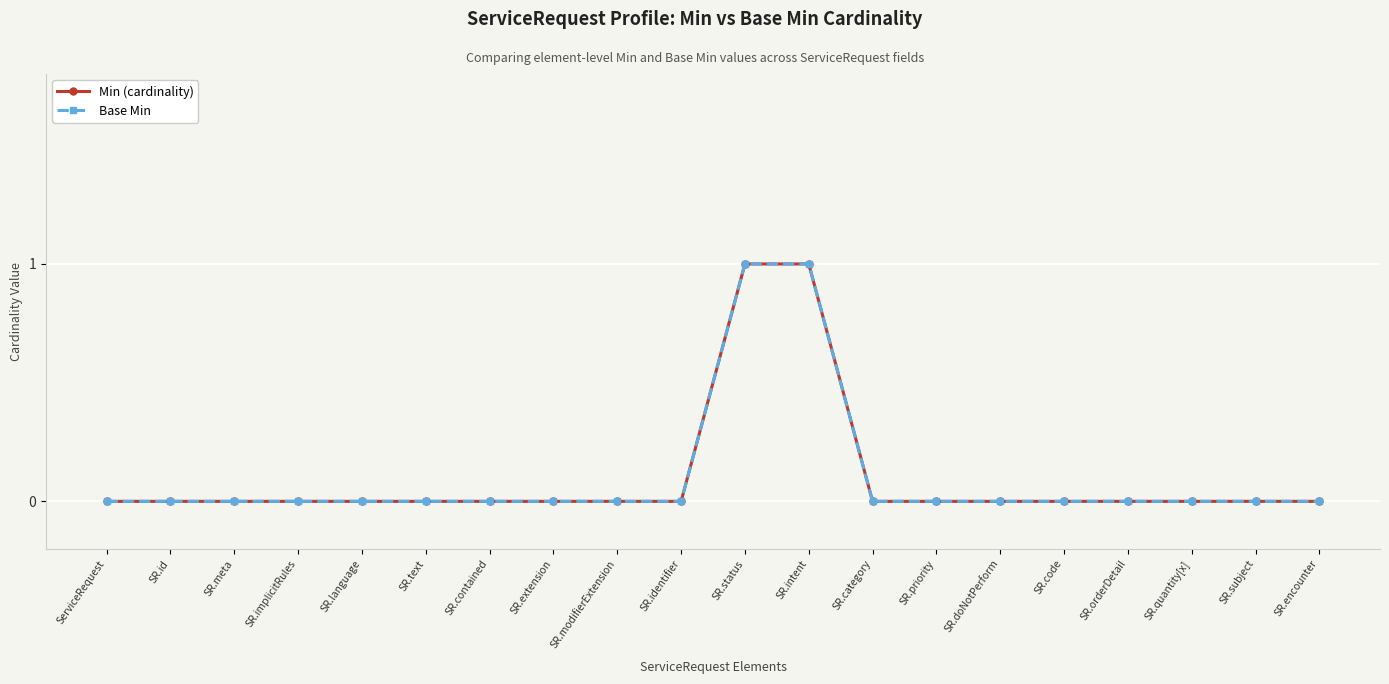

What is the greatest value displayed?

1